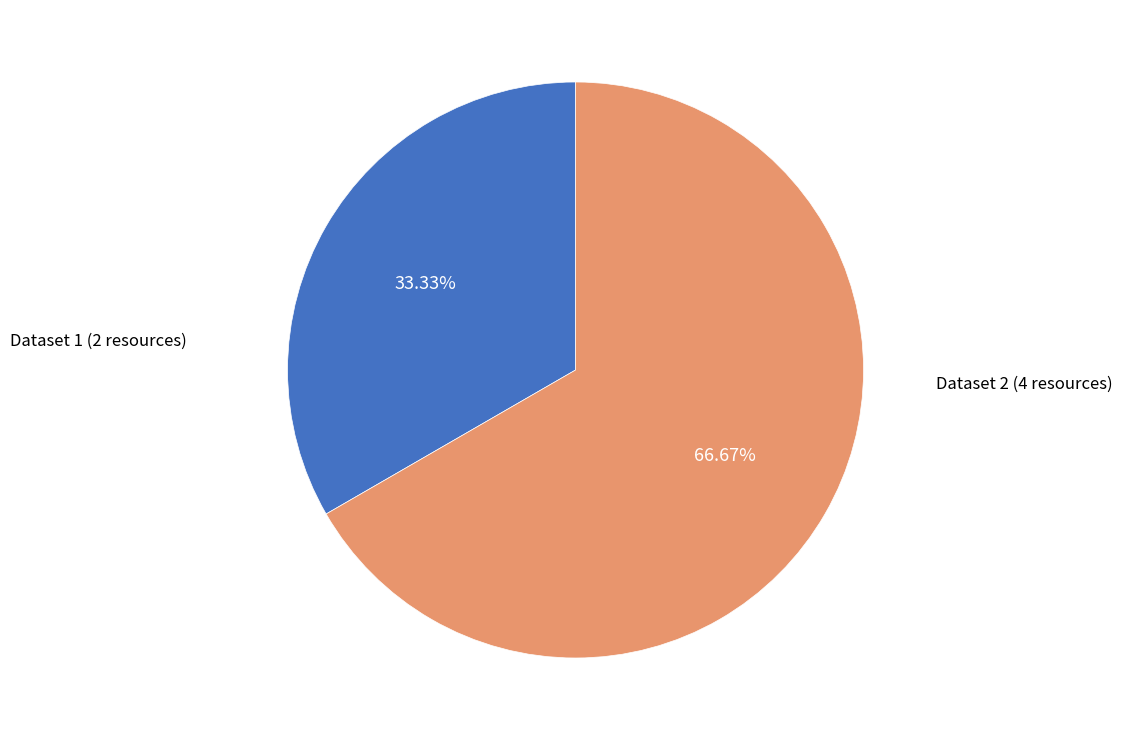

How many segments does this pie chart have?

2